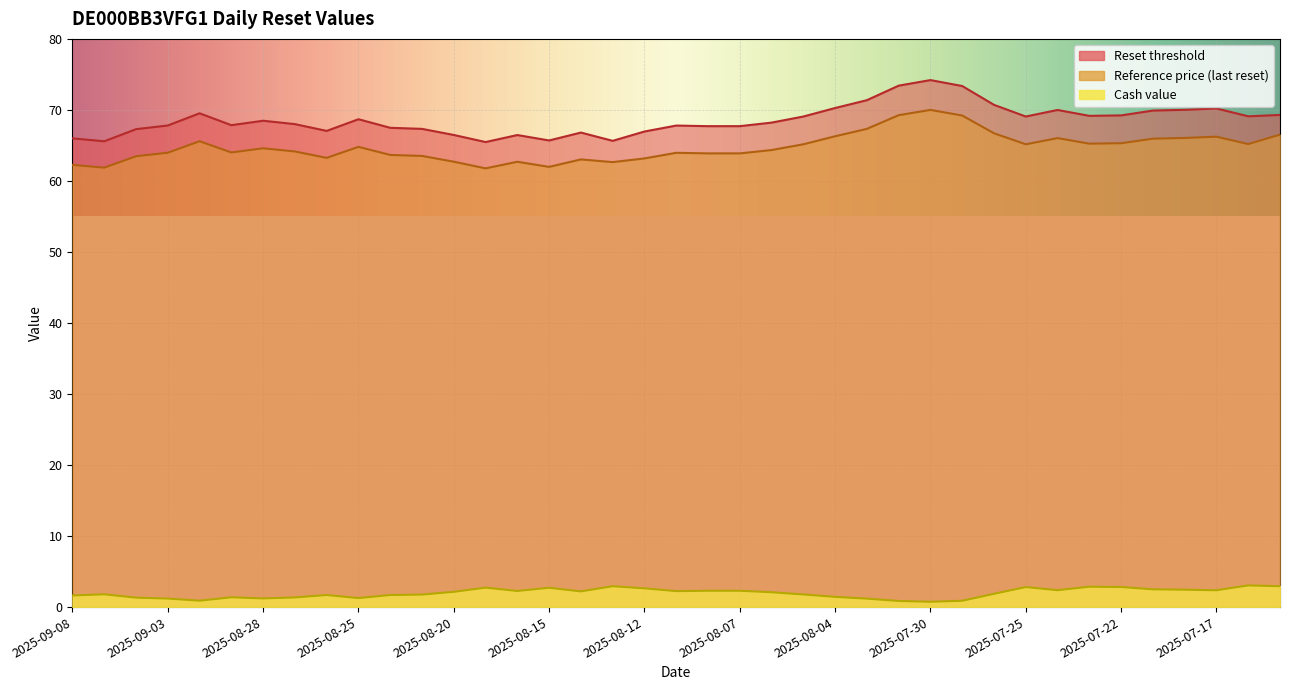

True or false: Reset threshold and Reference price (last reset) intersect in this chart.

False